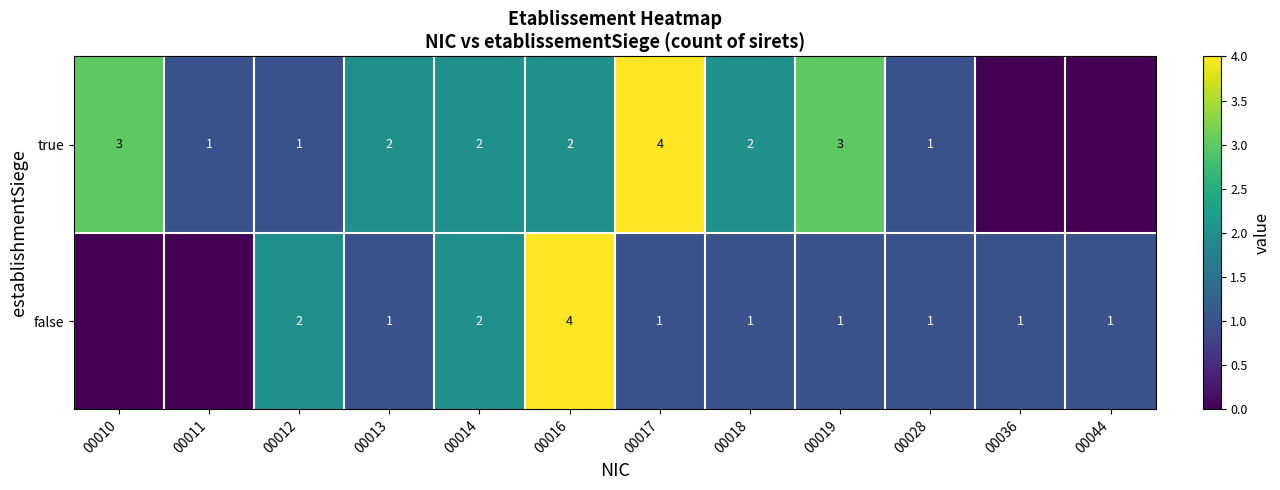

At 00018, list the series in order from largest to smallest.

true, false